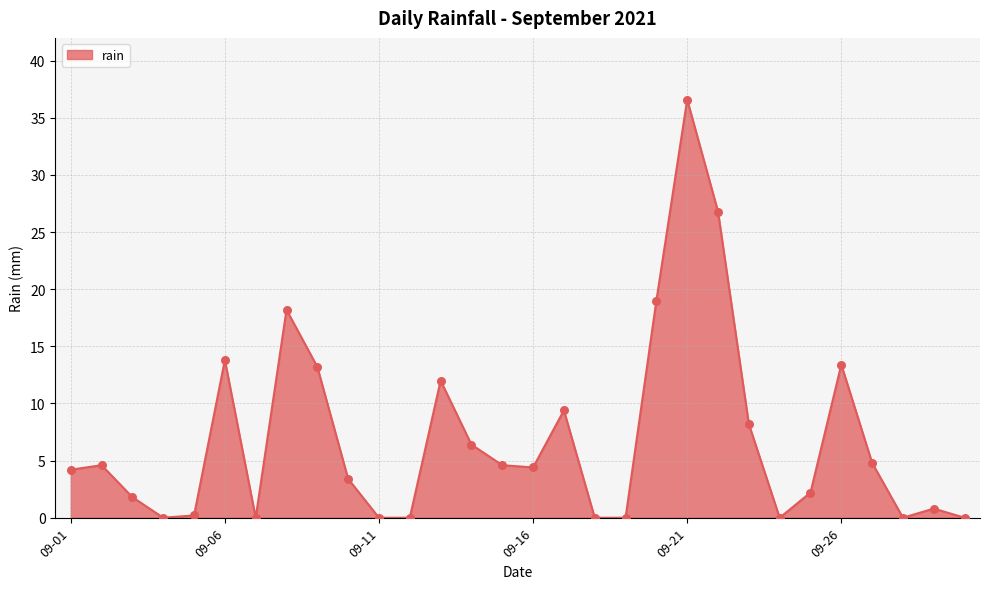

What is the greatest value displayed?

36.6